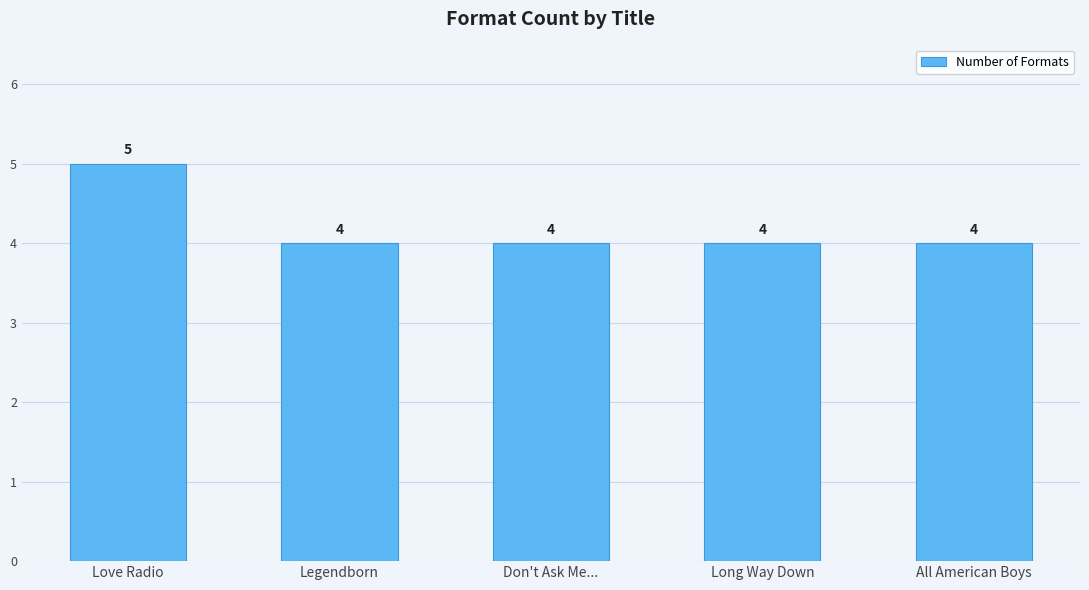

How many data points are above 4?

1